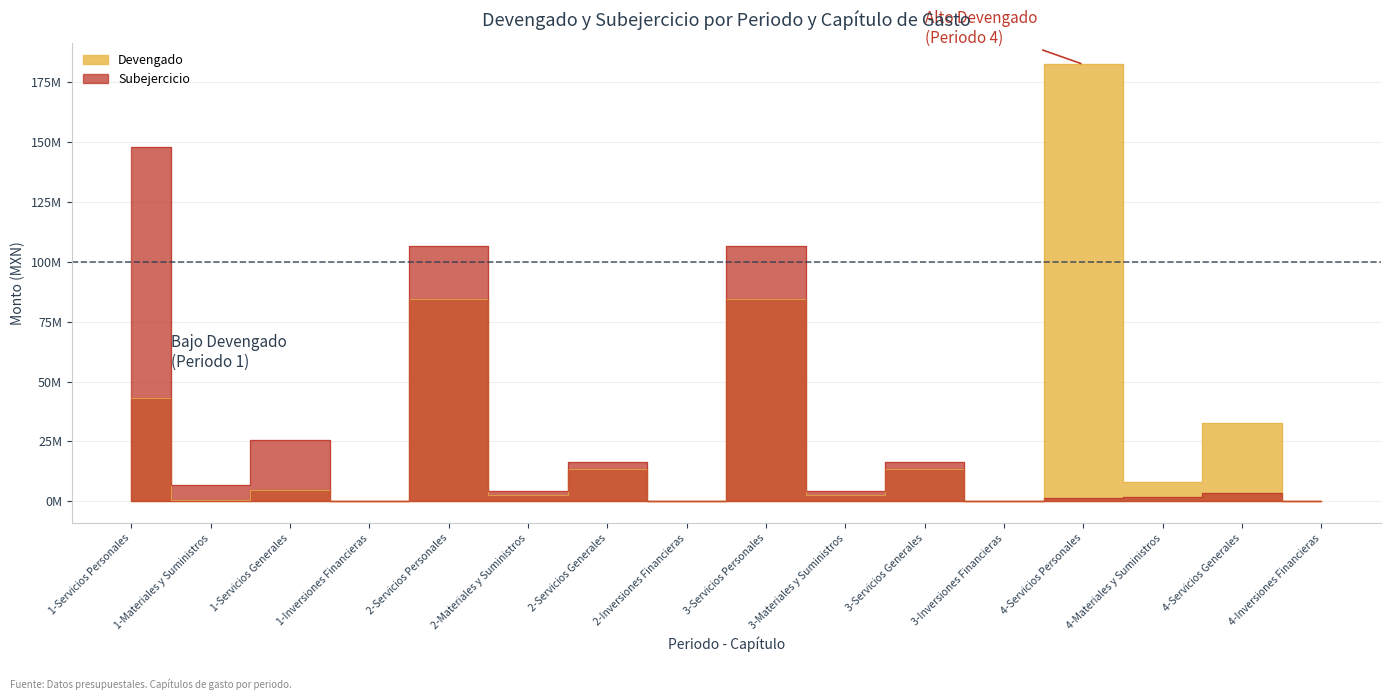

Reading left to right, extract all data points from this chart.

Devengado: 1-Servicios Personales=43133203.2	1-Materiales y Suministros=425310.2	1-Servicios Generales=4592174.2	1-Inversiones Financieras=0.0	2-Servicios Personales=84634449.9	2-Materiales y Suministros=2795302.9	2-Servicios Generales=13367926.8	2-Inversiones Financieras=0.0	3-Servicios Personales=84634449.9	3-Materiales y Suministros=2795302.9	3-Servicios Generales=13367926.8	3-Inversiones Financieras=0.0	4-Servicios Personales=182339060.7	4-Materiales y Suministros=8145039.8	4-Servicios Generales=32811750.8	4-Inversiones Financieras=0.0
Subejercicio: 1-Servicios Personales=148090988.8	1-Materiales y Suministros=6725916.8	1-Servicios Generales=25505083.8	1-Inversiones Financieras=290000.0	2-Servicios Personales=106589742.1	2-Materiales y Suministros=4446328.1	2-Servicios Generales=16638927.2	2-Inversiones Financieras=290000.0	3-Servicios Personales=106589742.1	3-Materiales y Suministros=4446328.1	3-Servicios Generales=16638927.2	3-Inversiones Financieras=290000.0	4-Servicios Personales=1458558.5	4-Materiales y Suministros=1780085.1	4-Servicios Generales=3540052.7	4-Inversiones Financieras=290000.0